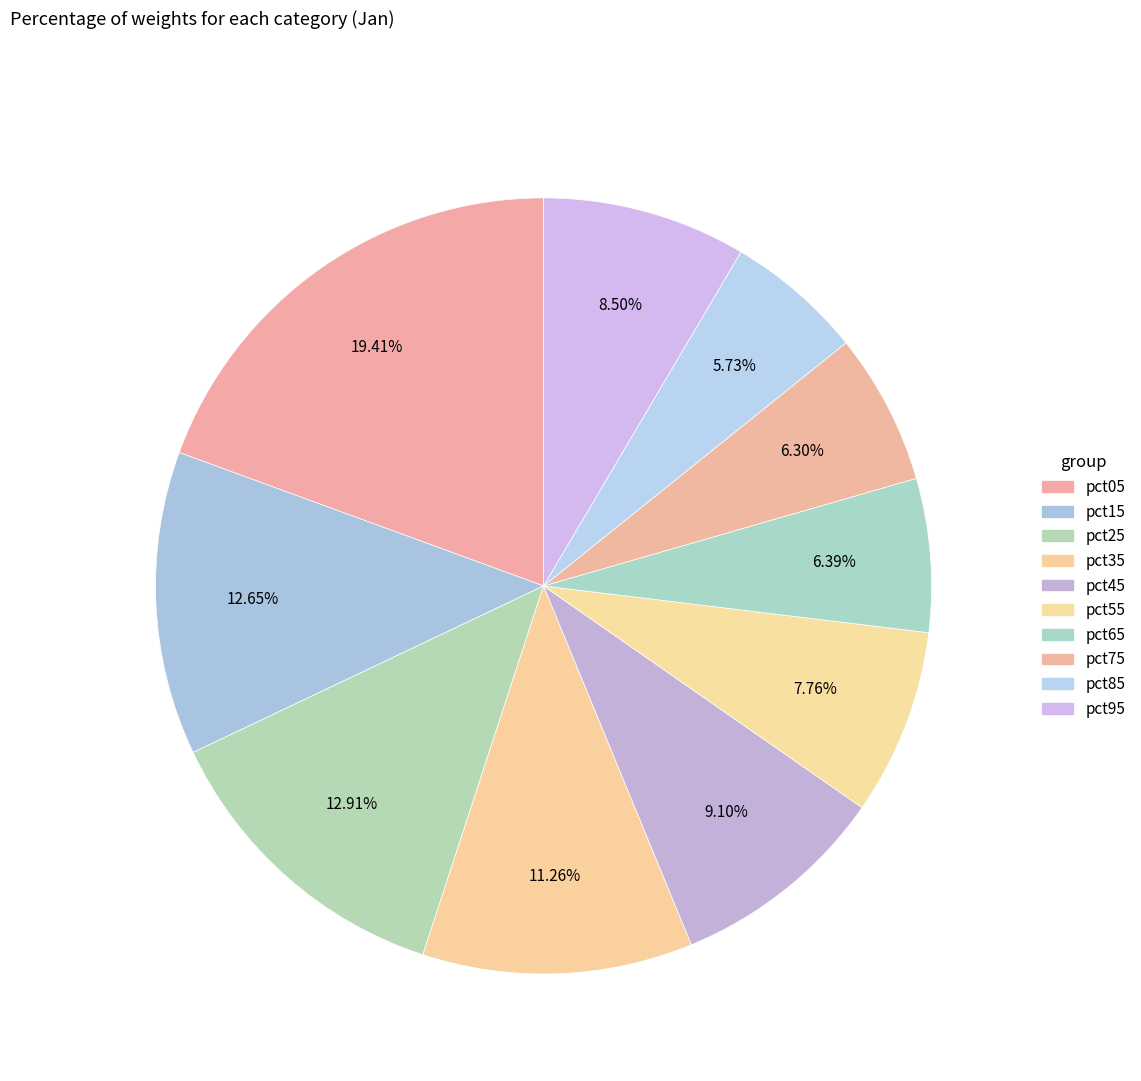

To the nearest percent, what portion does pct15 represent?

13%